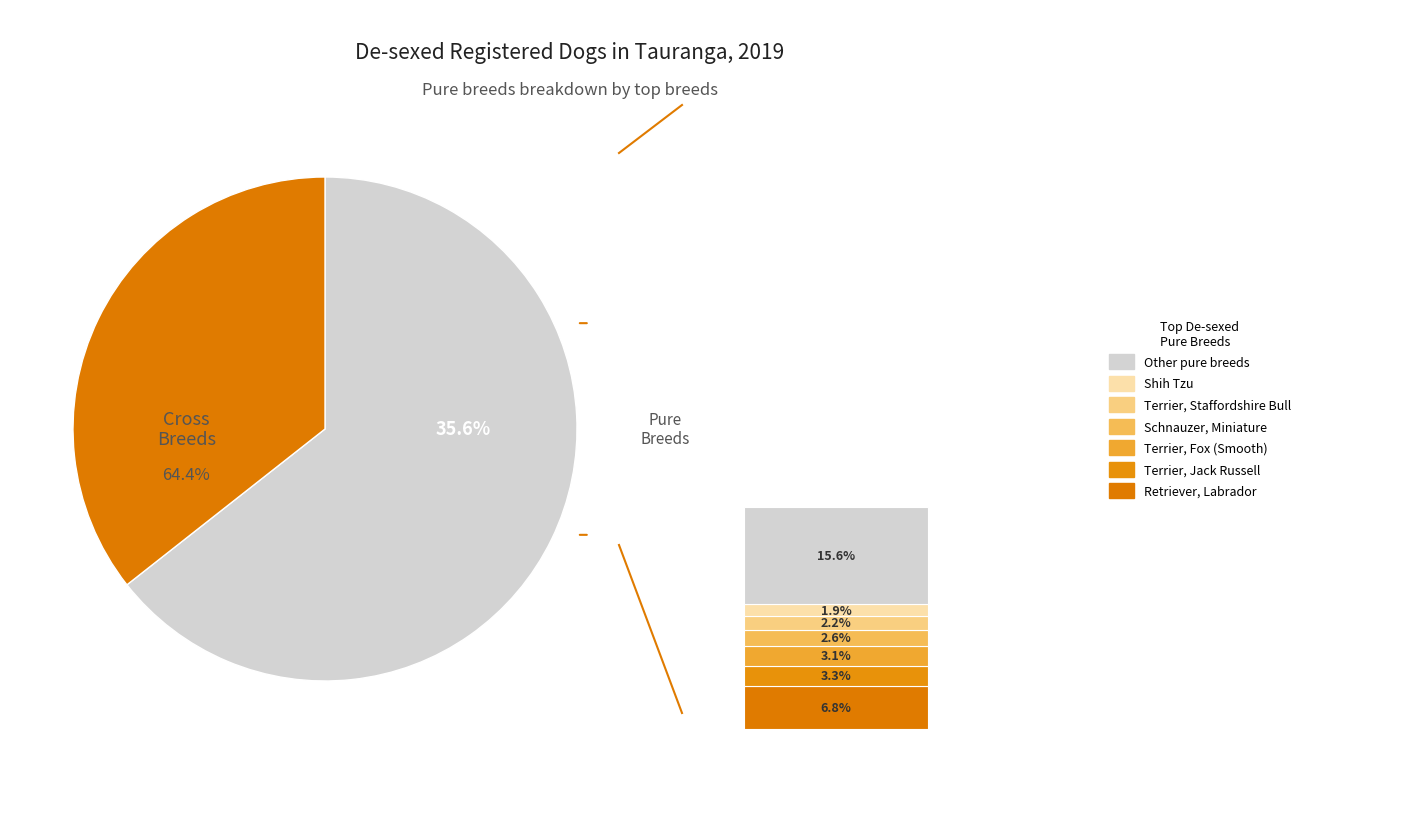

The Other pure breeds slice represents 44% of the pie. True or false?

True